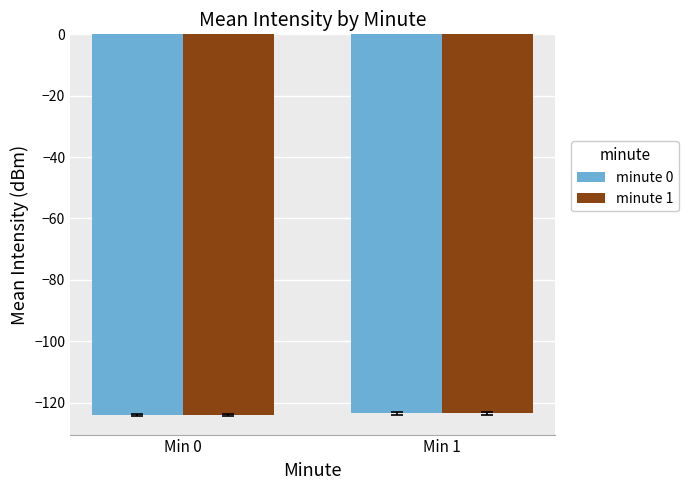

How many groups of bars are there?

2